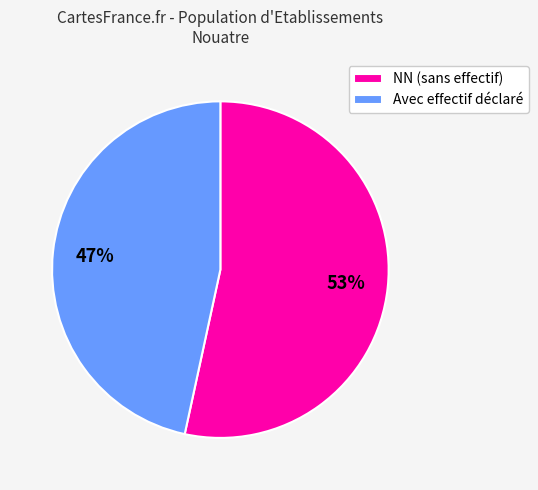

Is there any slice that represents more than half of the pie?

Yes